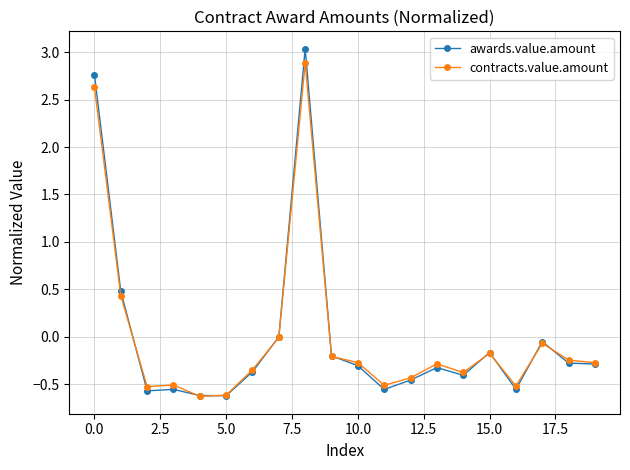

True or false: awards.value.amount has more than 1 points higher than both neighbors.

True